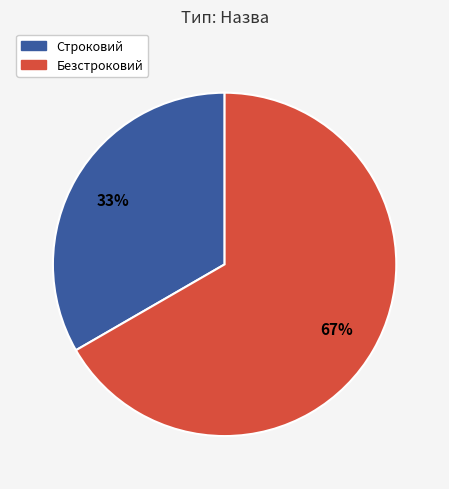

To the nearest percent, what portion does Безстроковий represent?

67%